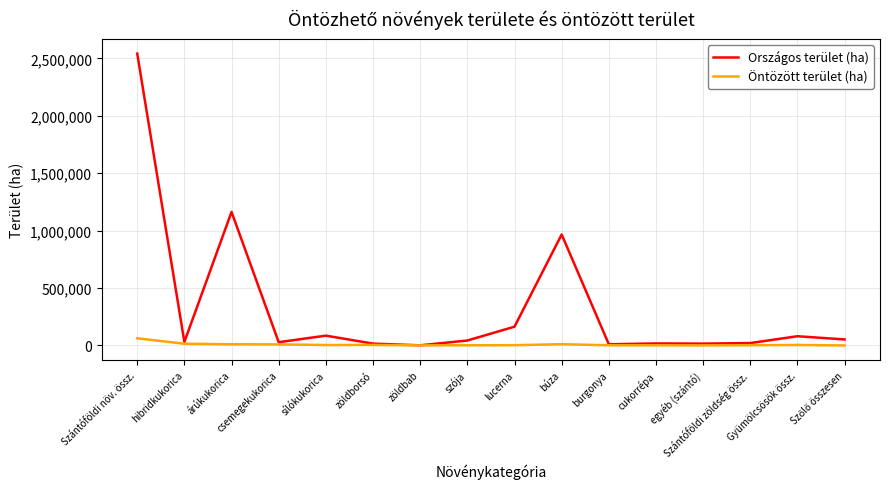

At which category does the chart reach its peak across all series?

Szántóföldi növ. össz.